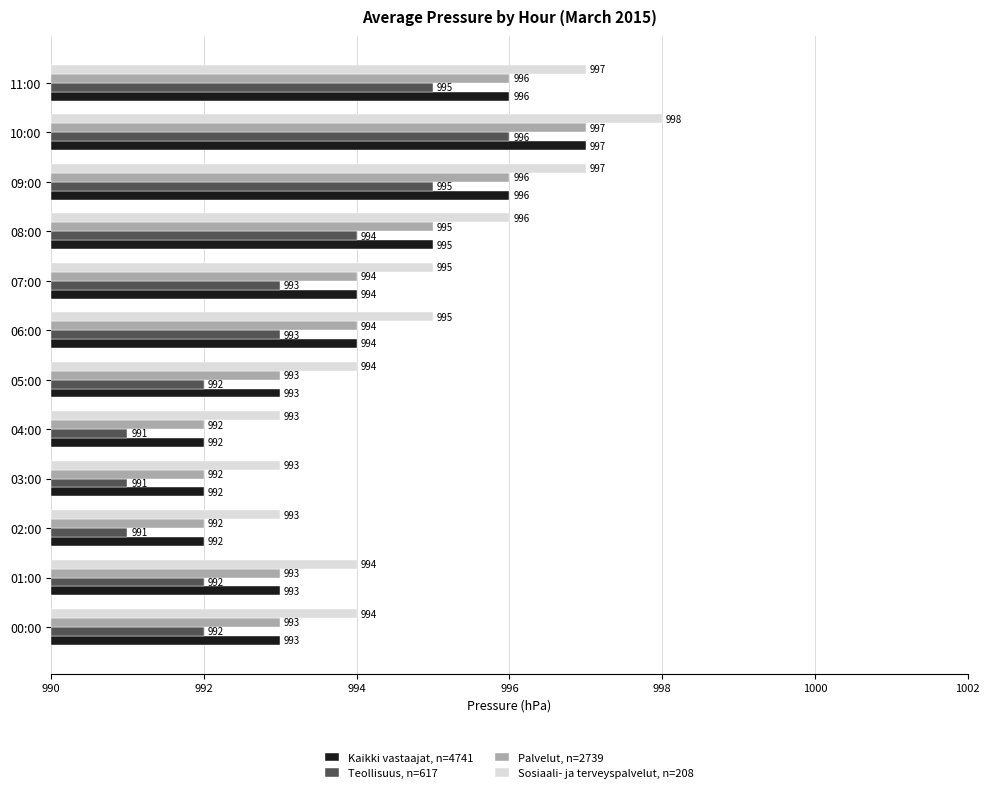

What are all the series names shown in the legend?

Kaikki vastaajat, n=4741, Teollisuus, n=617, Palvelut, n=2739, Sosiaali- ja terveyspalvelut, n=208